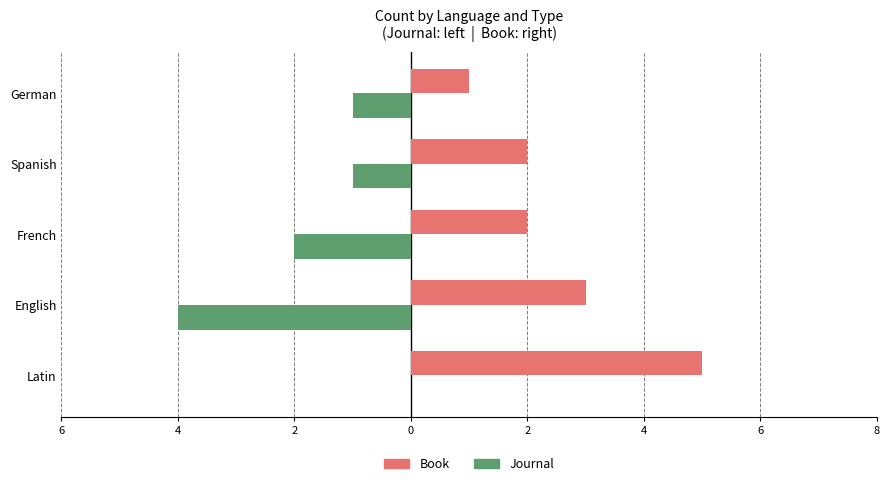

List the series in order of their overall mean, highest first.

Book, Journal